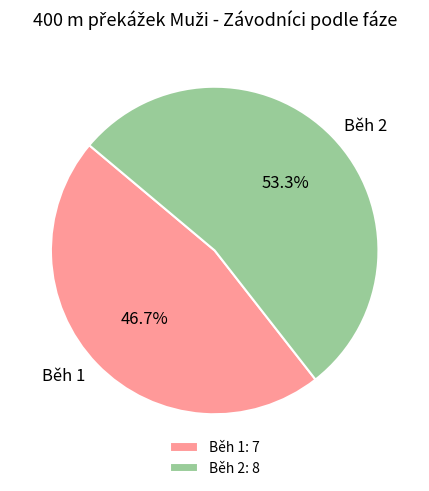

What is the total percentage of Běh 1 and Běh 2?

100.0%